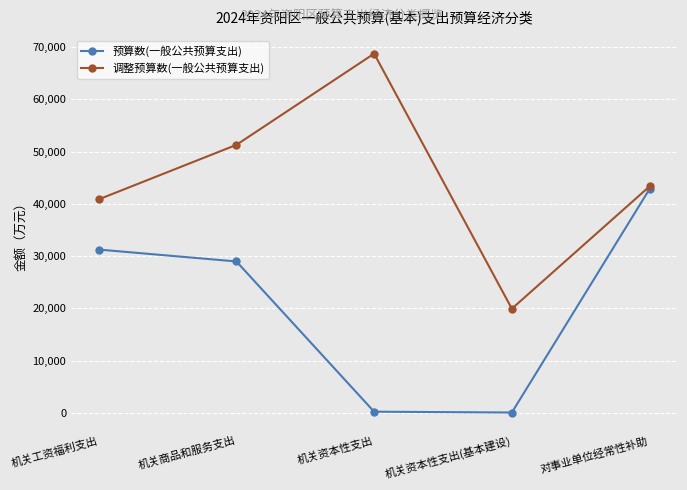

Read the 预算数(一般公共预算支出) value at 机关资本性支出.

238